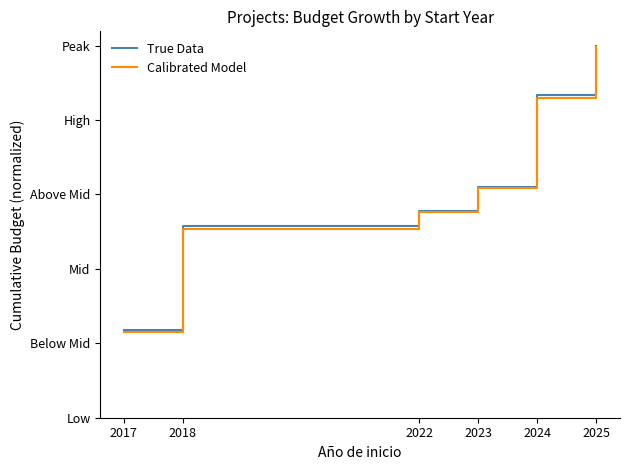

Does the chart display data point markers on the line(s)?

No